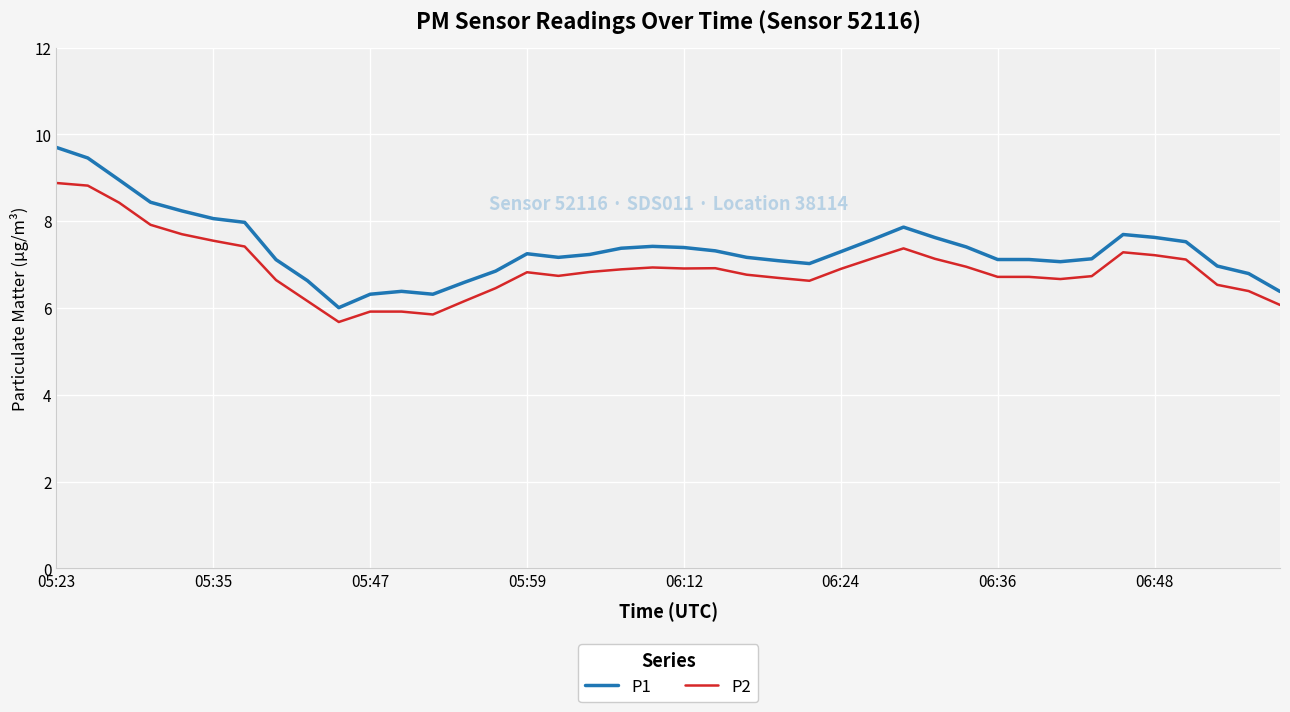

Count the number of data series in this chart.

2